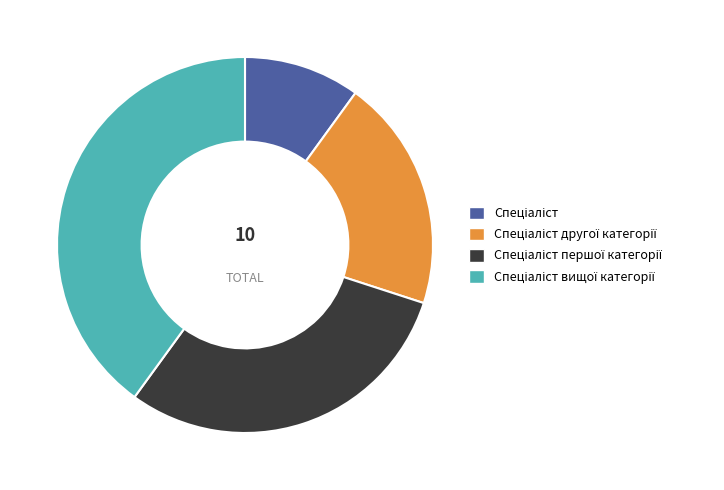

Is there a majority slice in this chart?

No